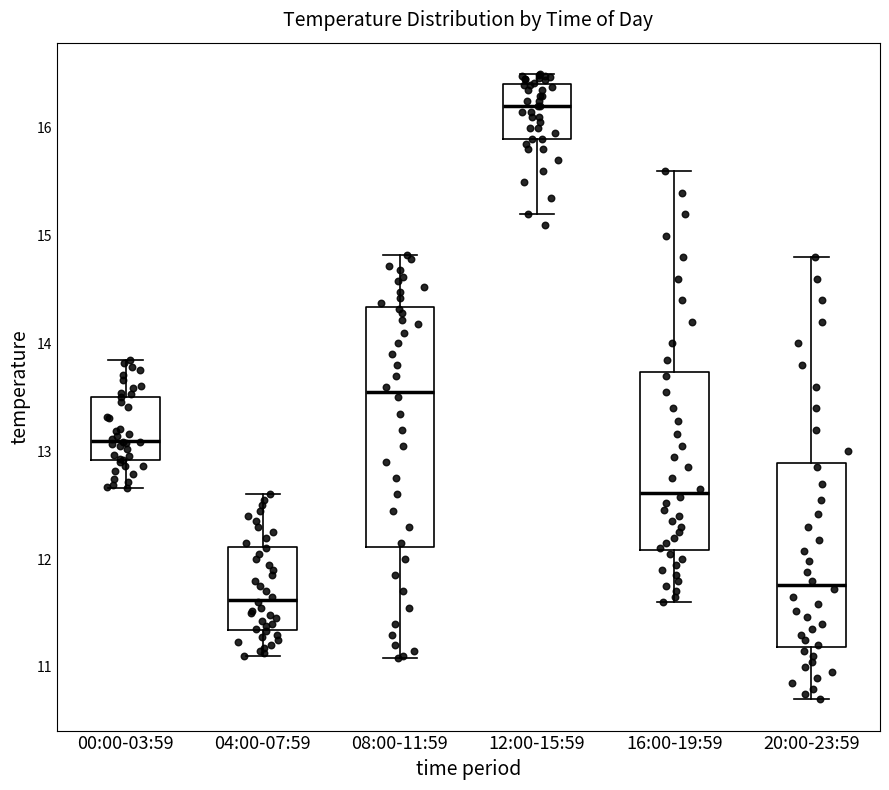

Reading left to right, read every box against the y-axis: the position of its median line, the range the box covers, and the ends of its whiskers. The values are not printed on the chart, so give them approximately, as read against the axis.

00:00-03:59: median 13.1, box 12.9 to 13.5, whiskers 12.7 to 13.9
04:00-07:59: median 11.6, box 11.3 to 12.1, whiskers 11.1 to 12.6
08:00-11:59: median 13.6, box 12.1 to 14.3, whiskers 11.1 to 14.8
12:00-15:59: median 16.2, box 15.9 to 16.4, whiskers 15.2 to 16.5
16:00-19:59: median 12.6, box 12.1 to 13.7, whiskers 11.6 to 15.6
20:00-23:59: median 11.8, box 11.2 to 12.9, whiskers 10.7 to 14.8